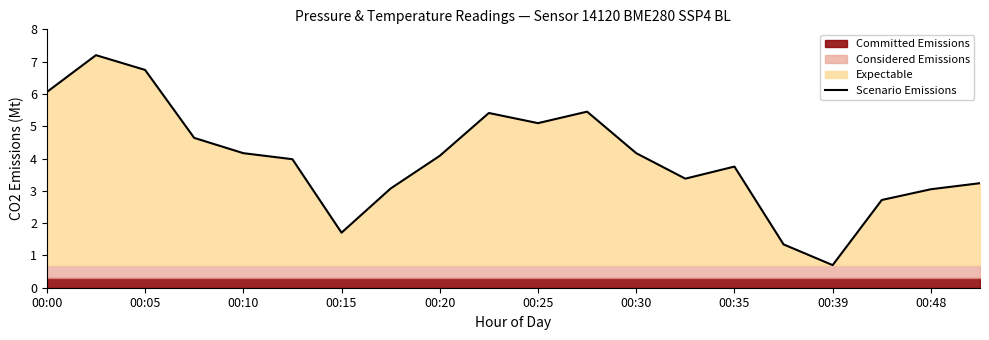

Which category has the lowest value in the Scenario Emissions series?

00:39